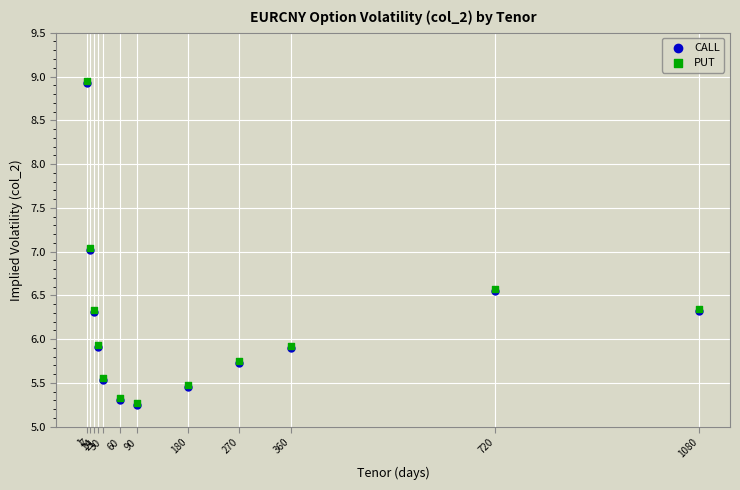

What are all the series names shown in the legend?

CALL, PUT